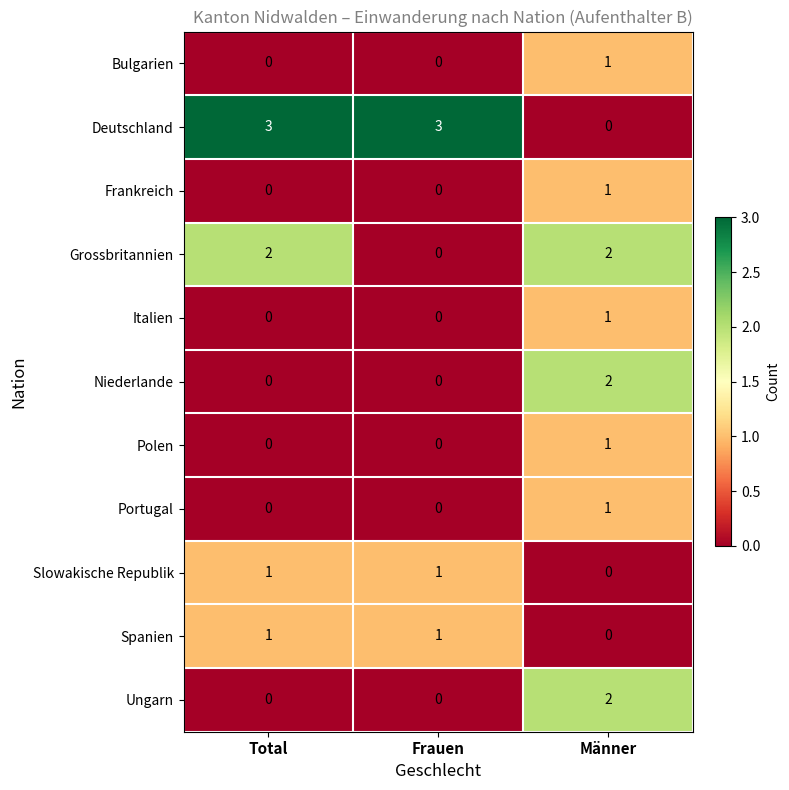

What is the sum of all Grossbritannien values?

4